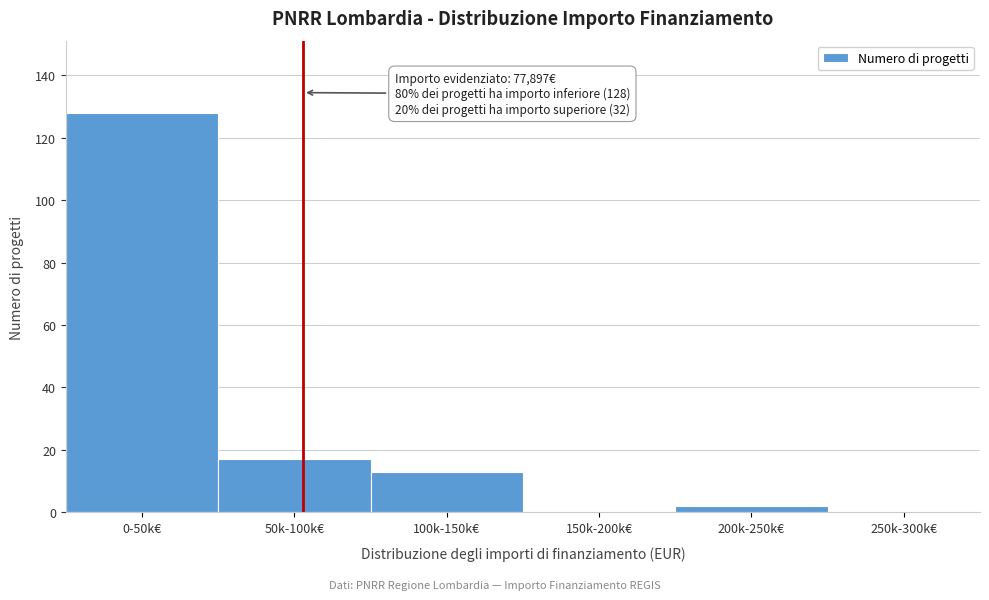

Reading left to right, what are all the values shown in this chart?

0-50k€=128	50k-100k€=17	100k-150k€=13	150k-200k€=0	200k-250k€=2	250k-300k€=0